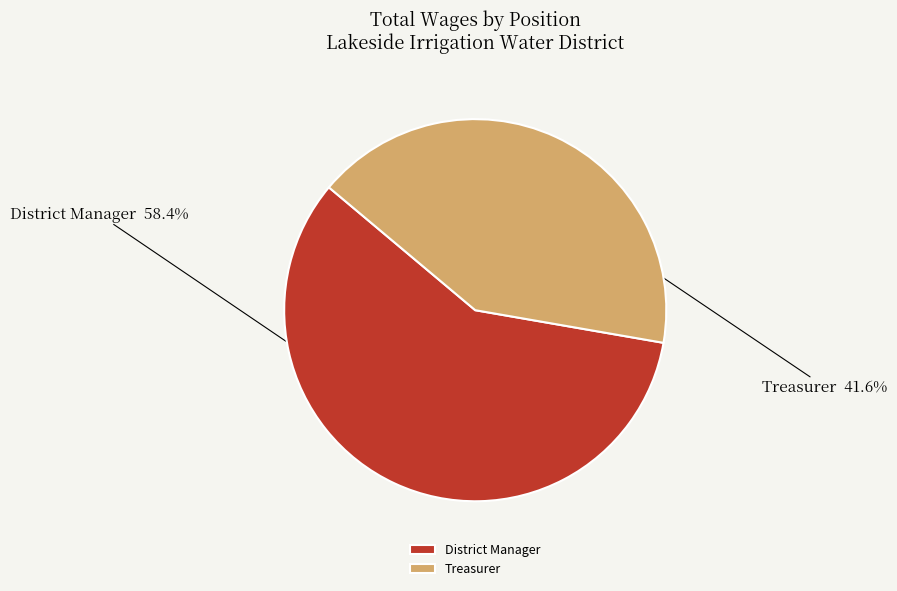

How many slices are in this pie chart?

2